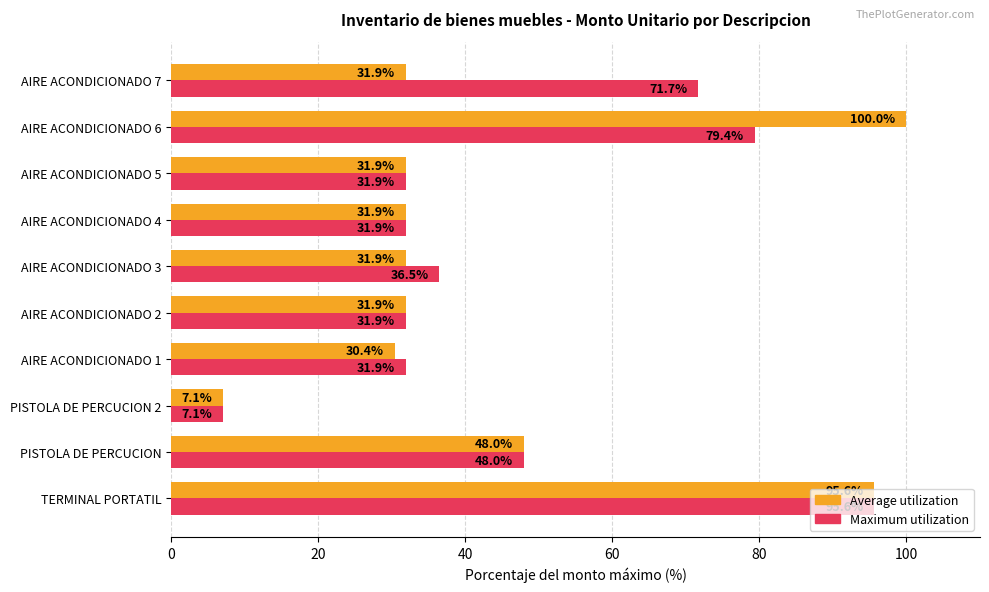

What is the difference between the maximum and minimum values in the Average utilization series?

92.9